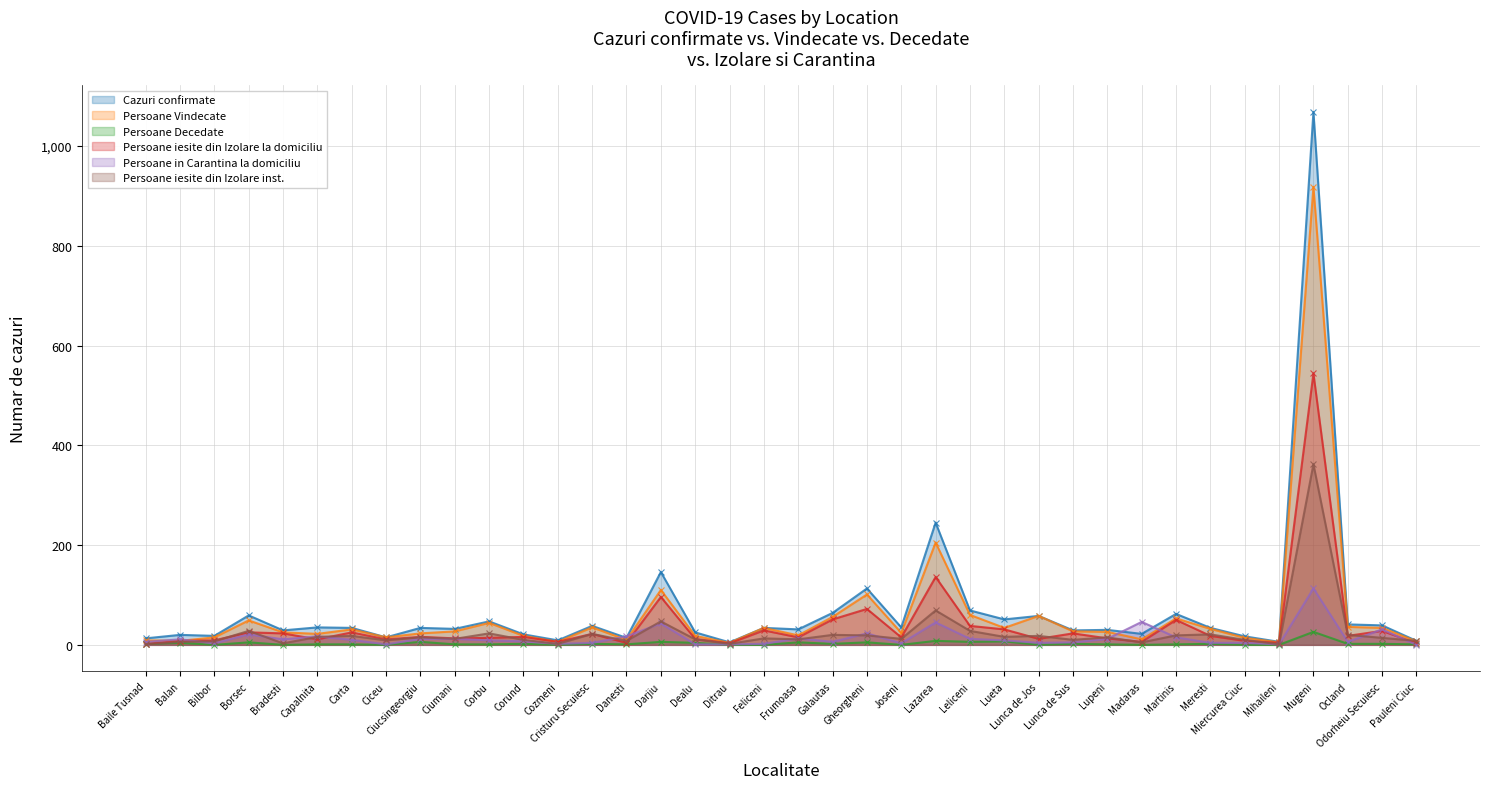

What is the total value across all series at Lupeni?

97